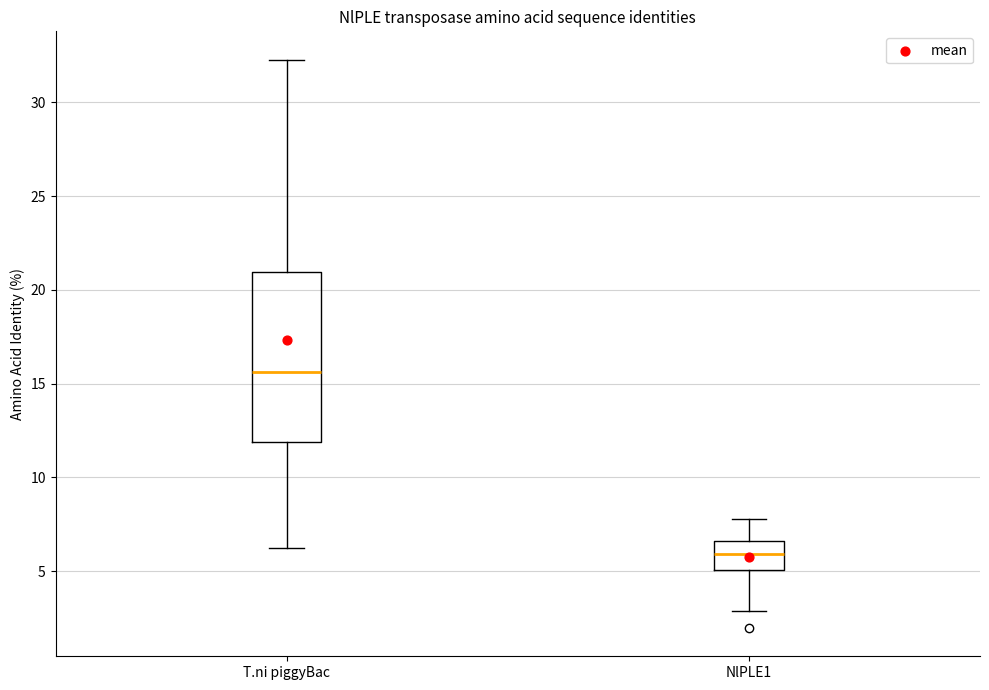

Reading left to right, transcribe this box plot: for each box, give where its median line is, the range the box spans, and where its two whiskers end, as read against the y-axis. The values are not printed on the chart, so give them approximately, as read against the axis.

T.ni piggyBac: median 15.5, box 12.0 to 21.0, whiskers 6.0 to 32.5
NlPLE1: median 6.0, box 5.0 to 6.5, whiskers 3.0 to 8.0